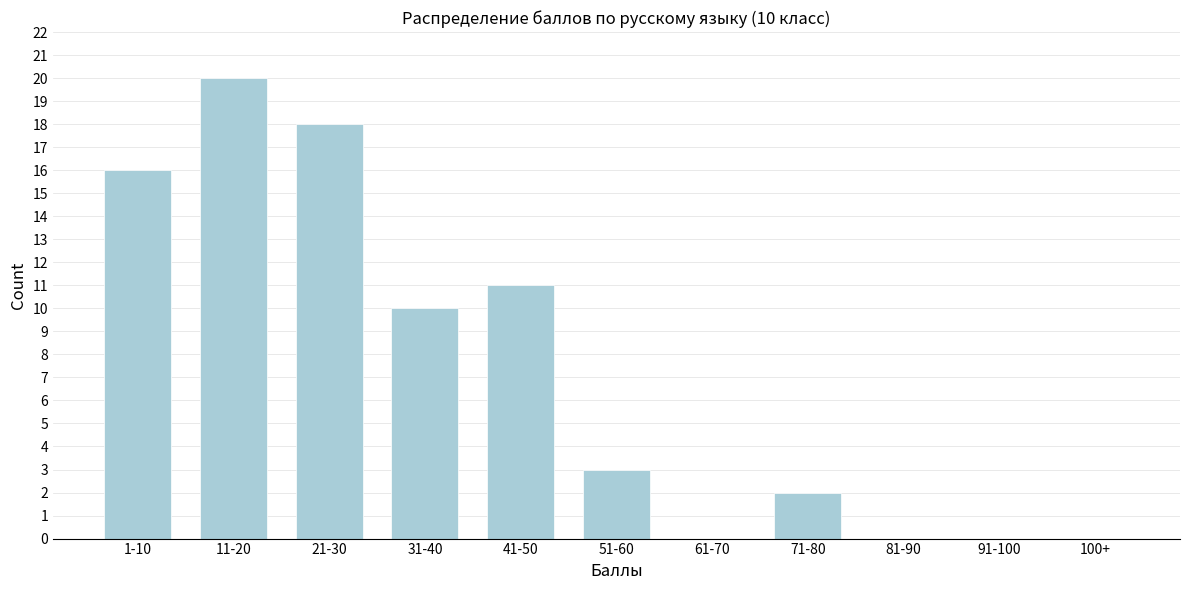

Reading left to right, what are all the values shown in this chart?

1-10=16	11-20=20	21-30=18	31-40=10	41-50=11	51-60=3	61-70=0	71-80=2	81-90=0	91-100=0	100+=0